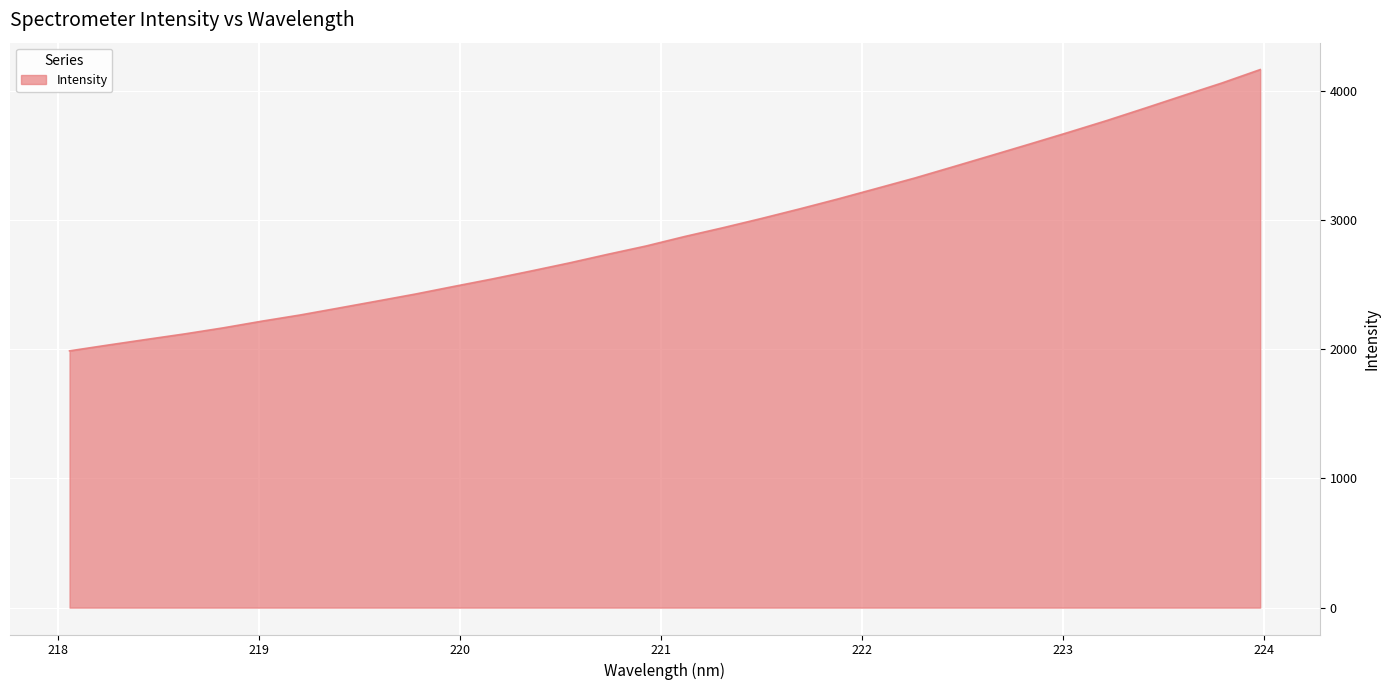

What is the minimum value shown in the chart?

1987.3